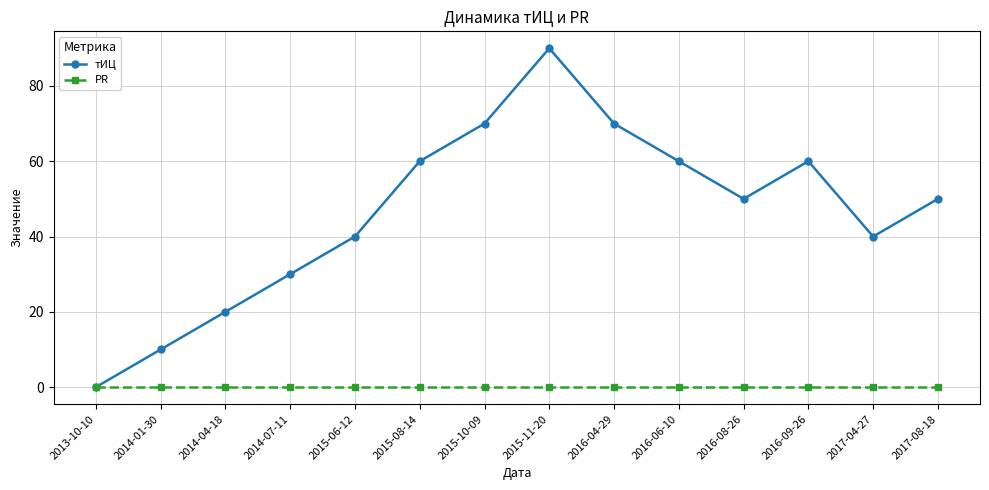

What is the difference between the second highest and second lowest values in the тИЦ series?

60